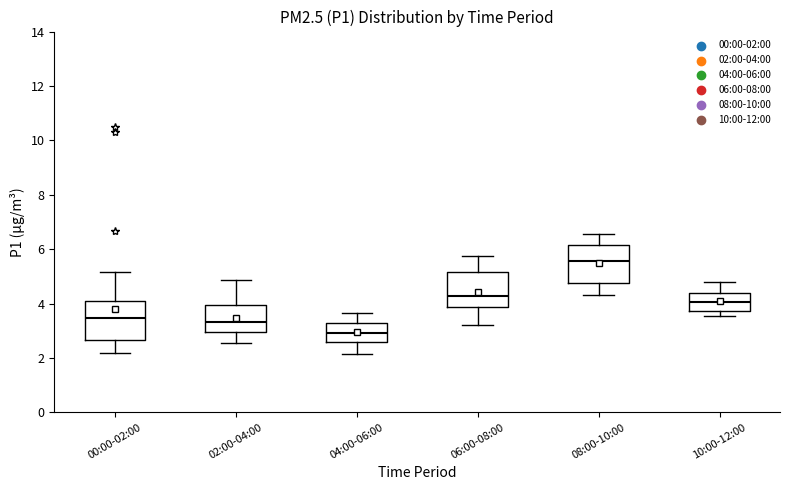

Where does the median line of the box for 06:00-08:00 sit on the y-axis? The values are not printed on the chart, so give them approximately, as read against the axis.

4.2